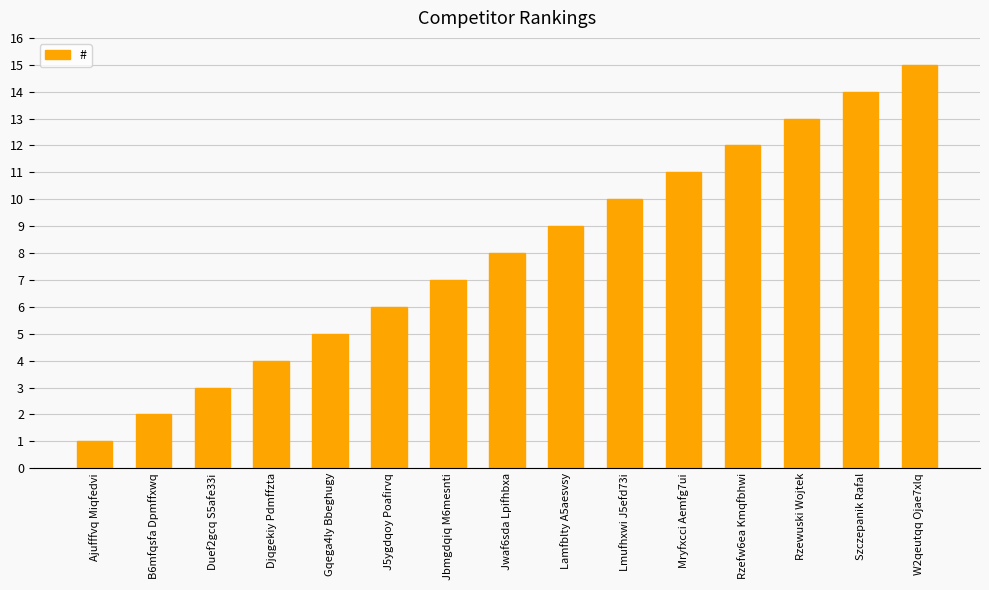

What is the average value?

8